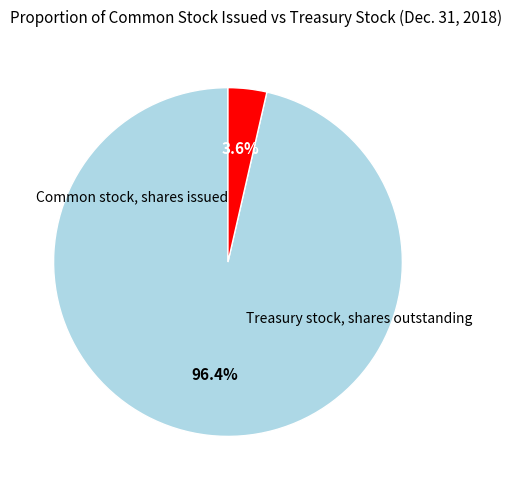

Rank the categories by value from lowest to highest.

Treasury stock, shares outstanding, Common stock, shares issued